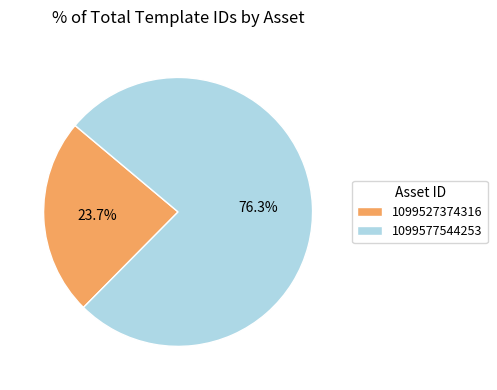

Which category has the smallest portion of the pie?

1099527374316